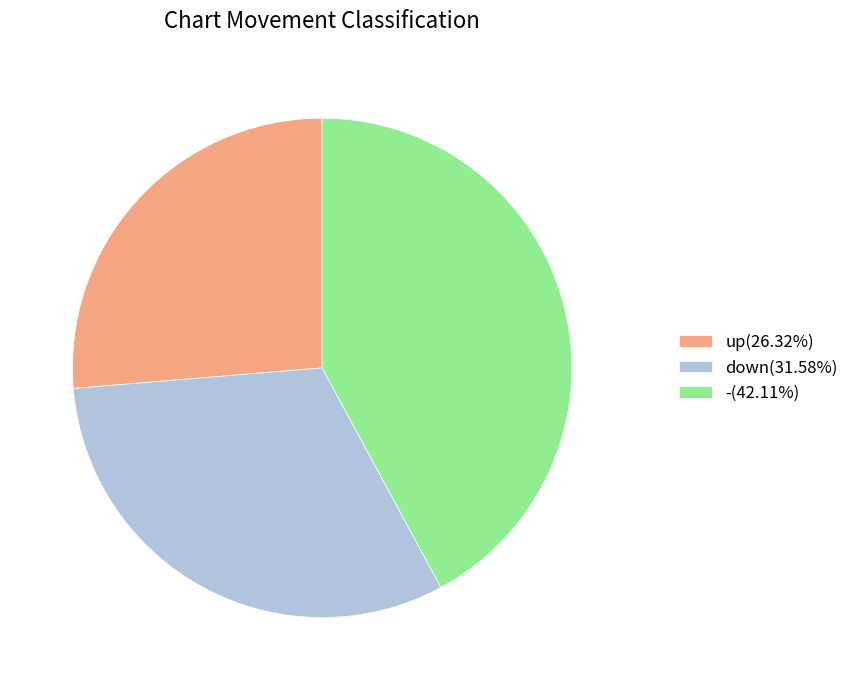

Does any single category account for the majority?

No